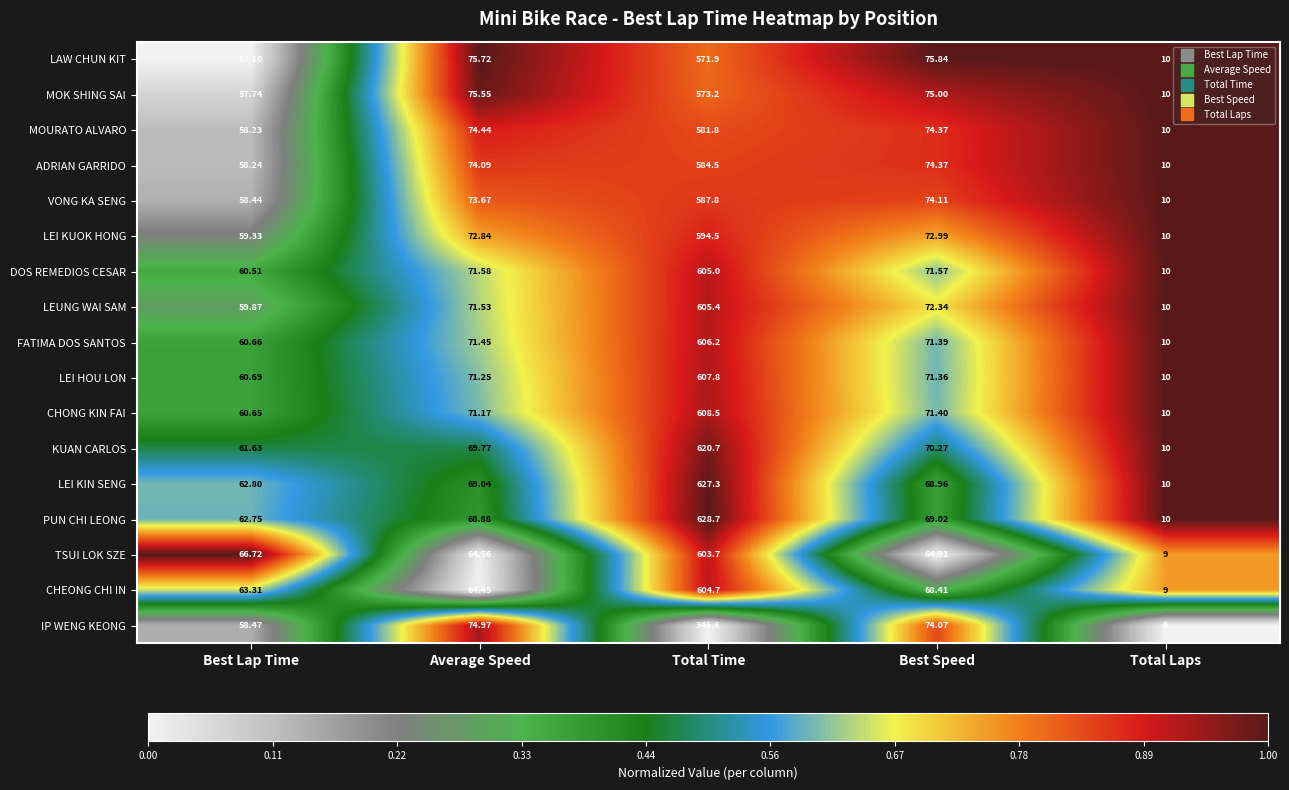

How many categories are shown in the chart?

5